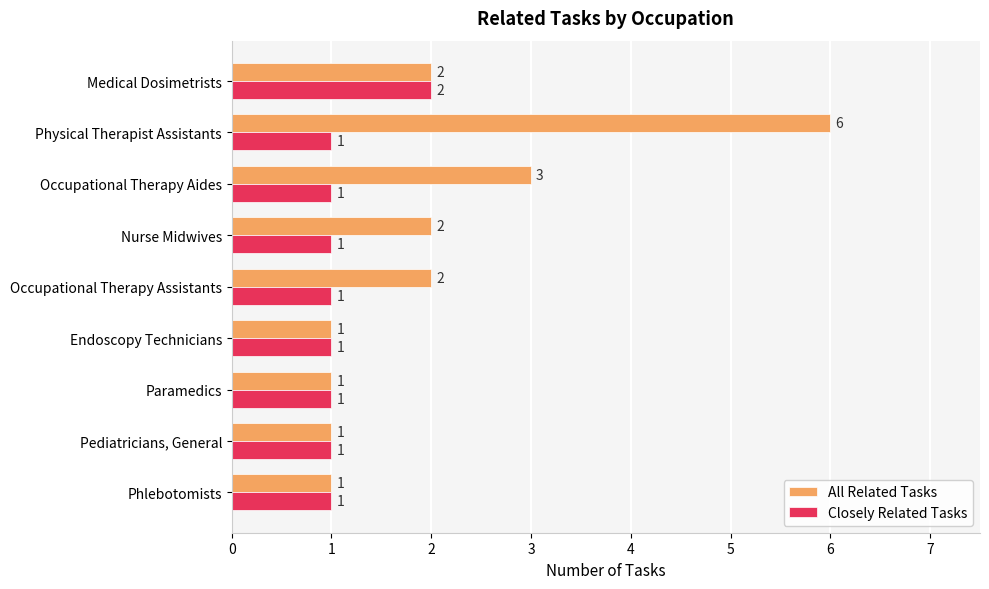

List the series in order of their overall mean, highest first.

All Related Tasks, Closely Related Tasks